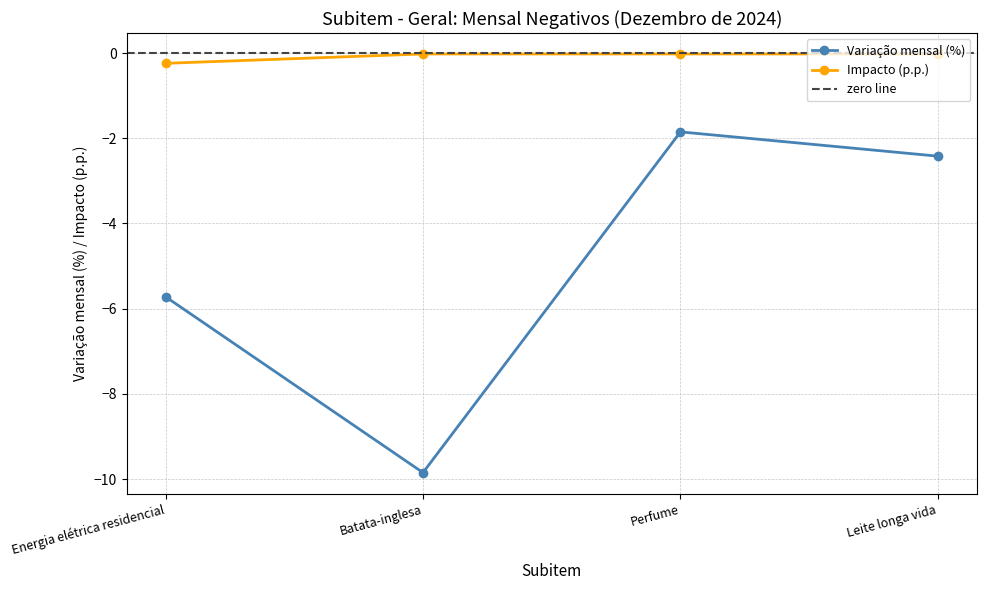

Reading left to right, extract all data points from this chart.

Variação mensal (%): -5.7	-9.8	-1.9	-2.4
Impacto (p.p.): -0.2	-0.0	-0.0	-0.0